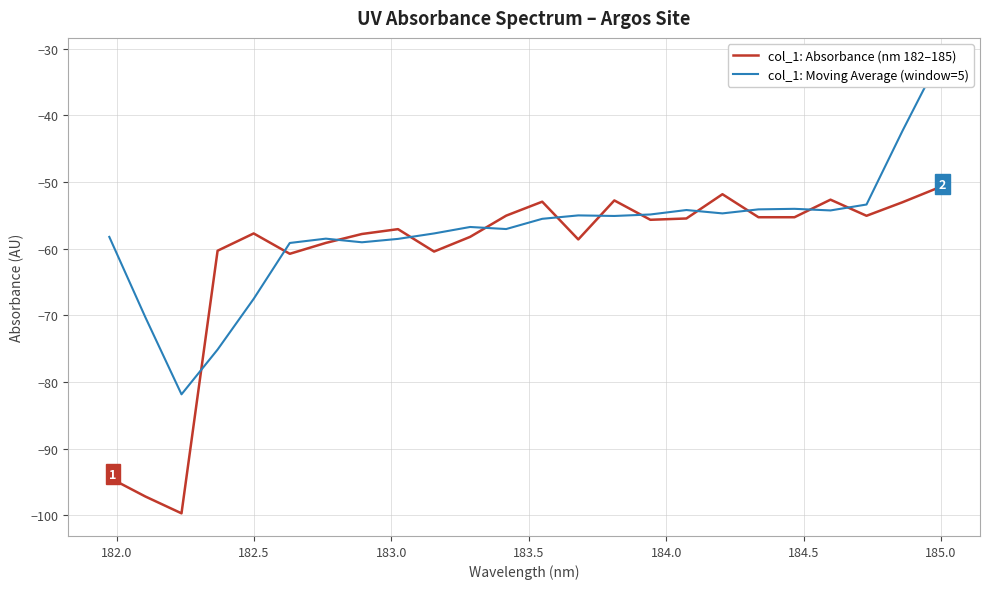

What is the lowest value of the col_1: Absorbance (nm 182–185) series?

-99.7